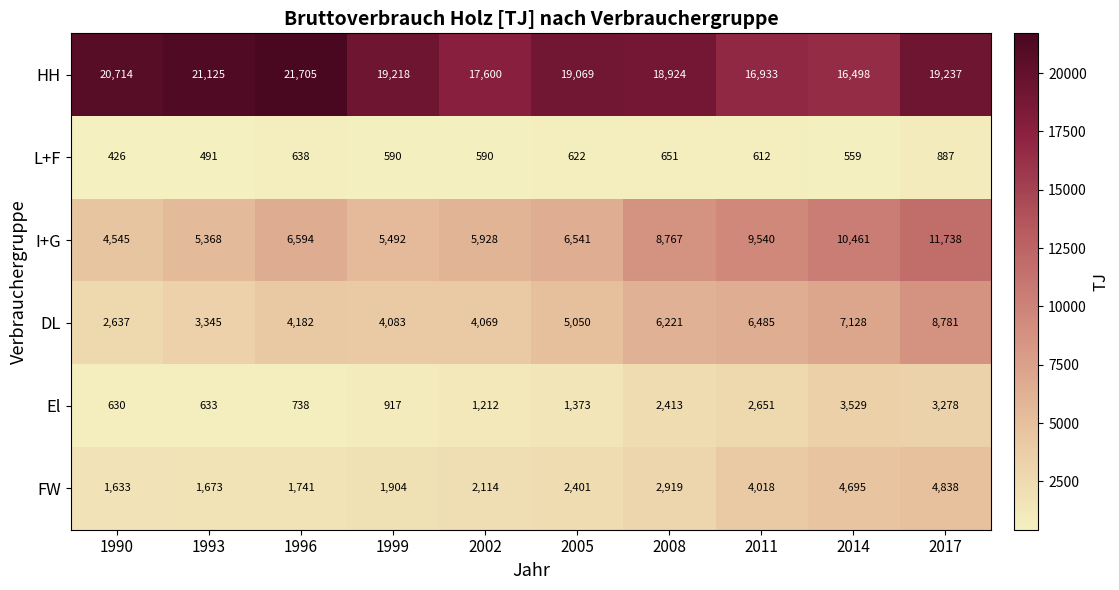

Which series changed the most between 1990 and 1996?

I+G